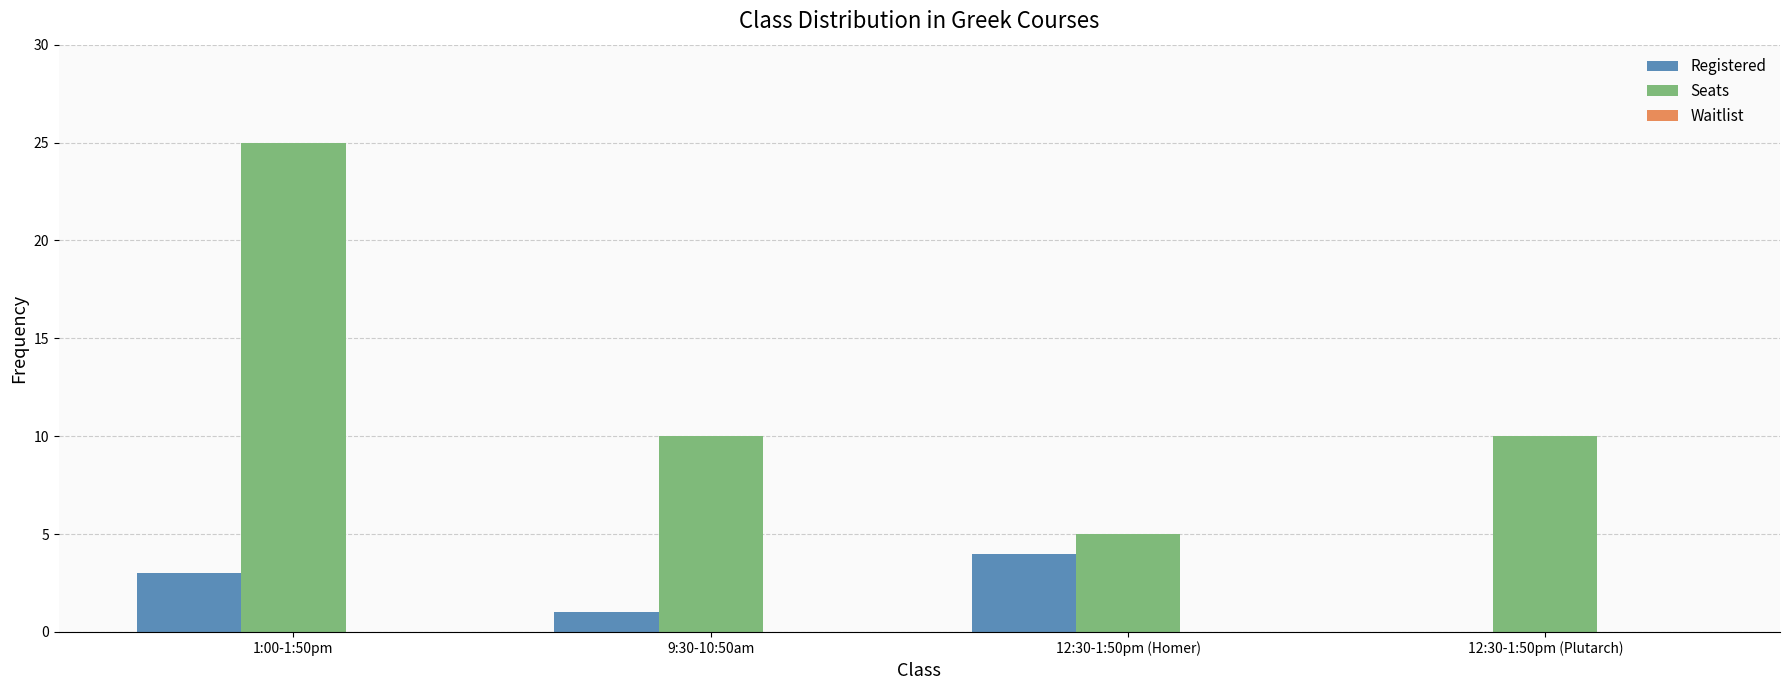

What is the maximum value for Registered?

4